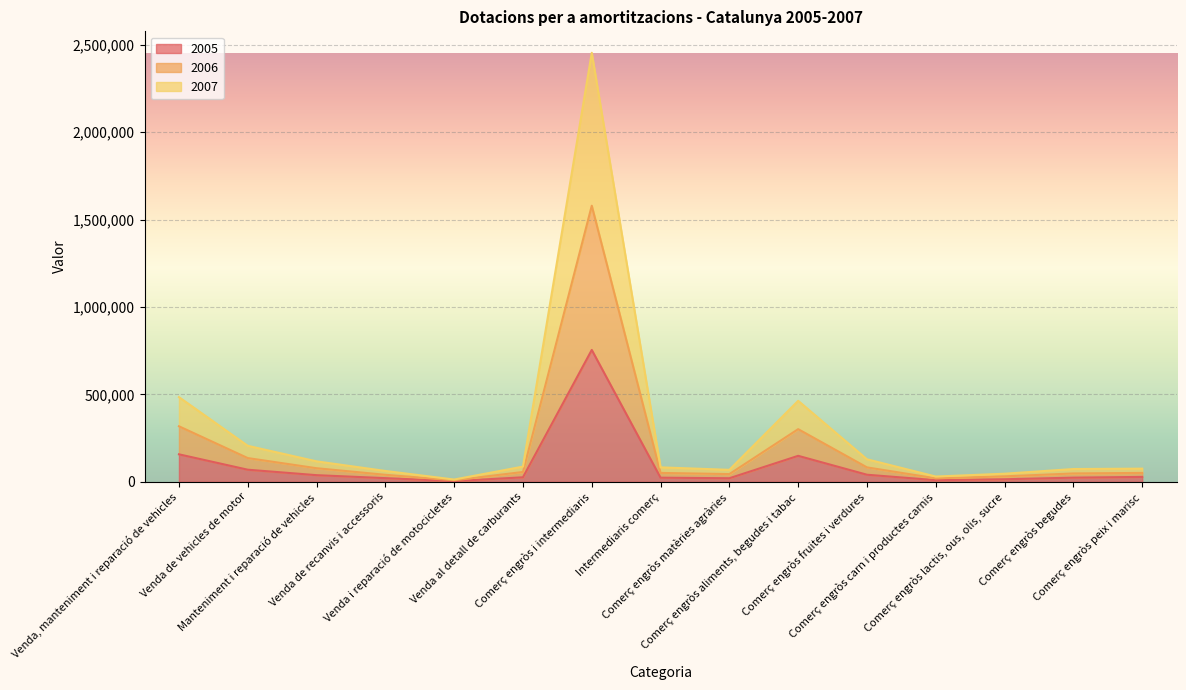

In 2006, how many points are higher than both neighbors (excluding endpoints)?

2